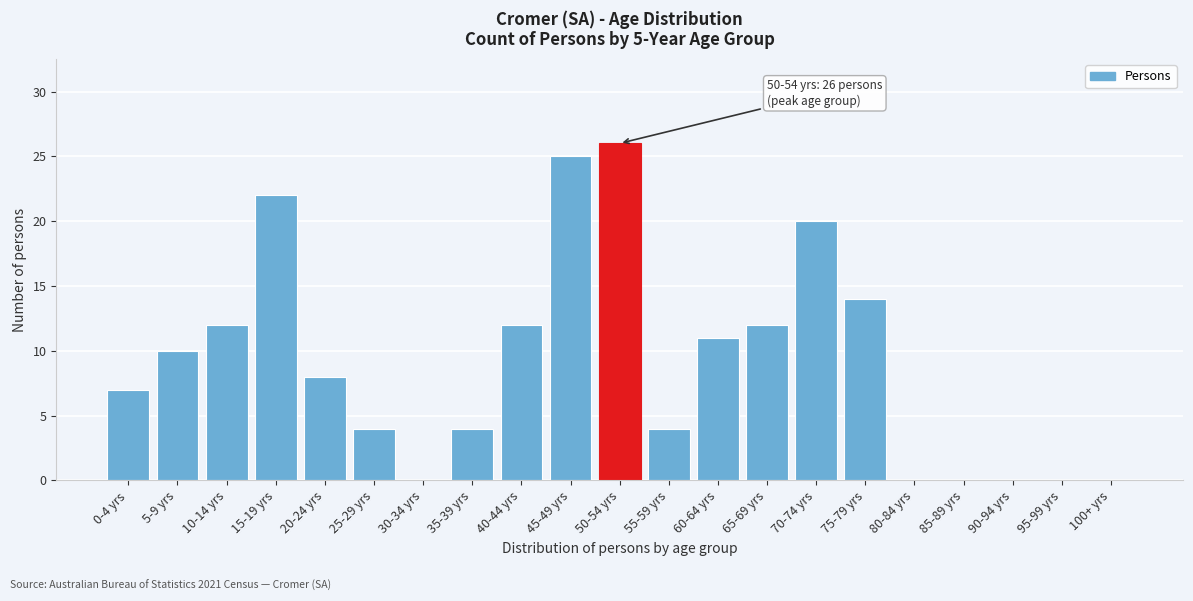

Reading left to right, what are all the values shown in this chart?

0-4 yrs=7	5-9 yrs=10	10-14 yrs=12	15-19 yrs=22	20-24 yrs=8	25-29 yrs=4	30-34 yrs=0	35-39 yrs=4	40-44 yrs=12	45-49 yrs=25	50-54 yrs=26	55-59 yrs=4	60-64 yrs=11	65-69 yrs=12	70-74 yrs=20	75-79 yrs=14	80-84 yrs=0	85-89 yrs=0	90-94 yrs=0	95-99 yrs=0	100+ yrs=0